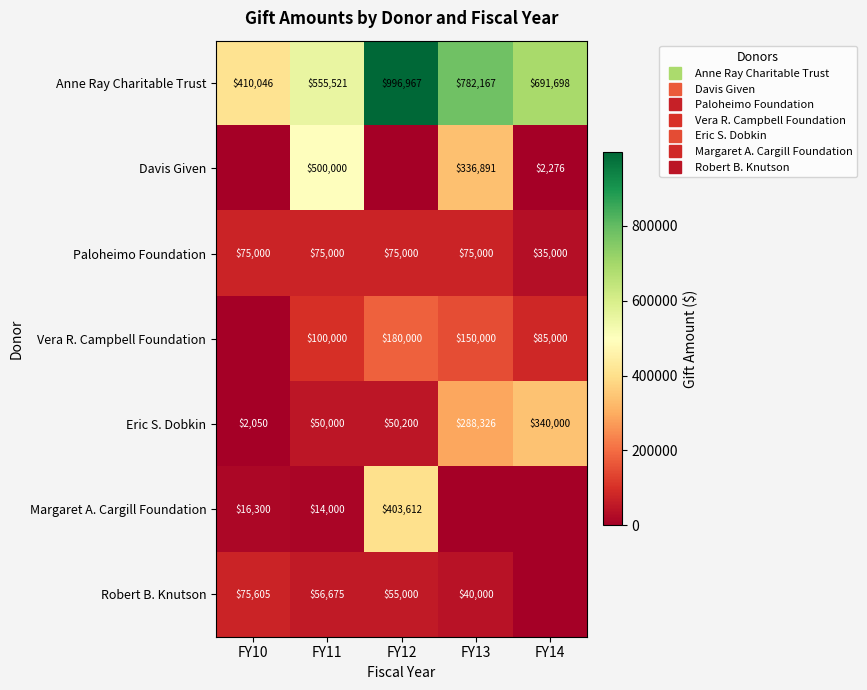

What is the total value across all series at FY14?

1153973.8